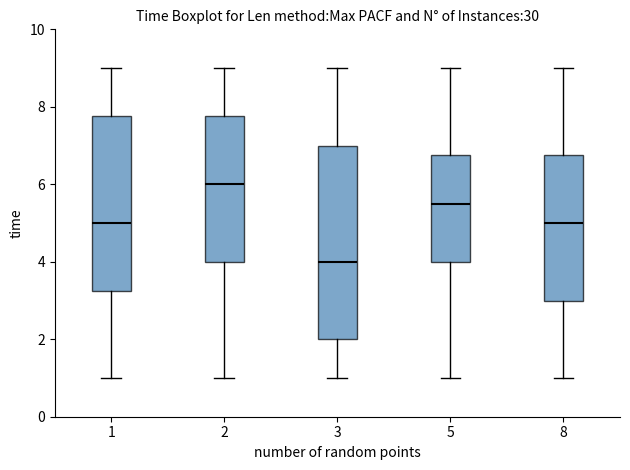

Which box has the highest median line?

2